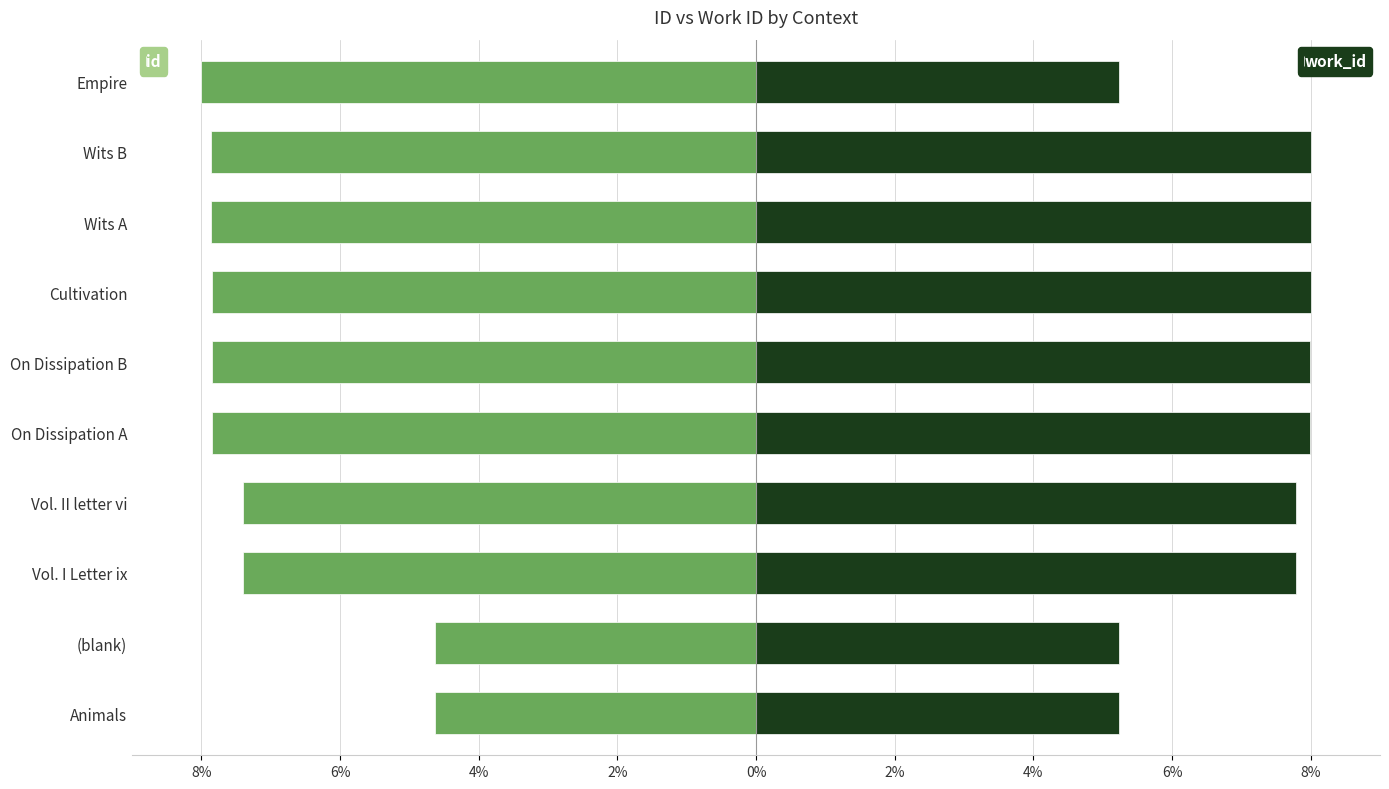

Is it true that work_id equals 5.2 at Empire?

True